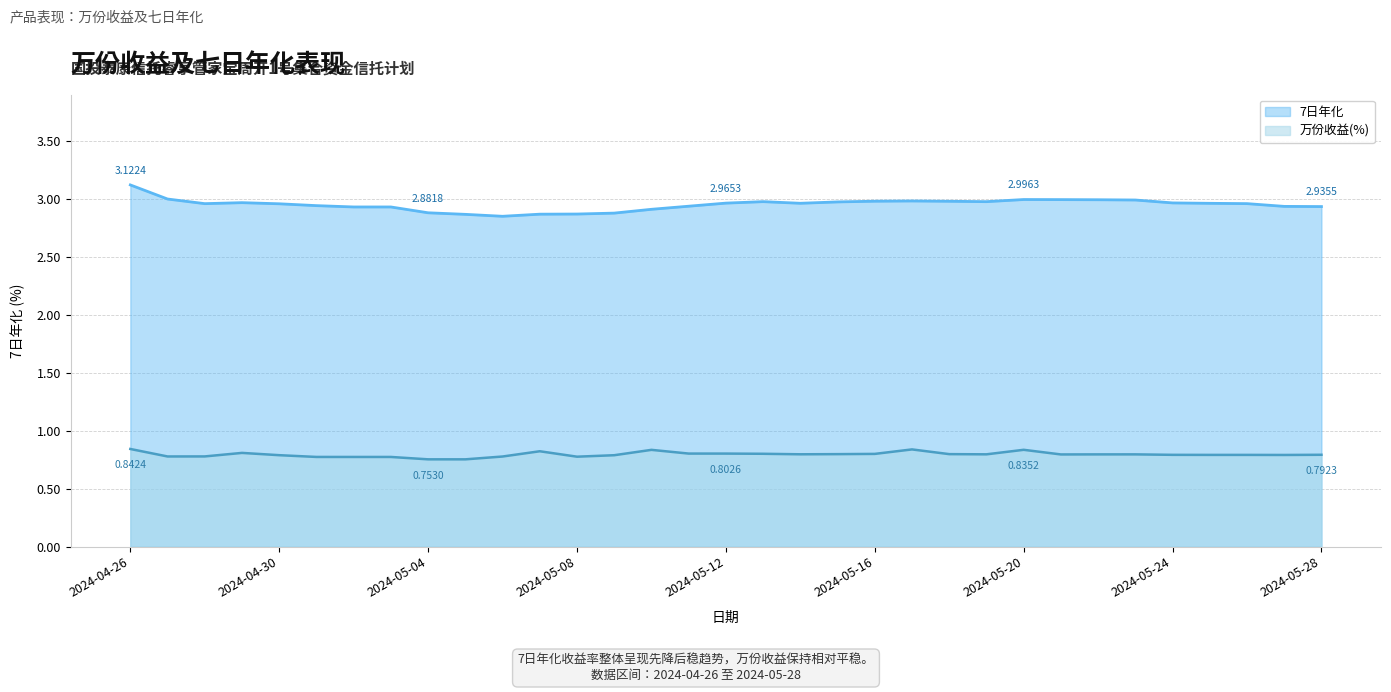

True or false: 万份收益(%) and 7日年化 intersect in this chart.

False